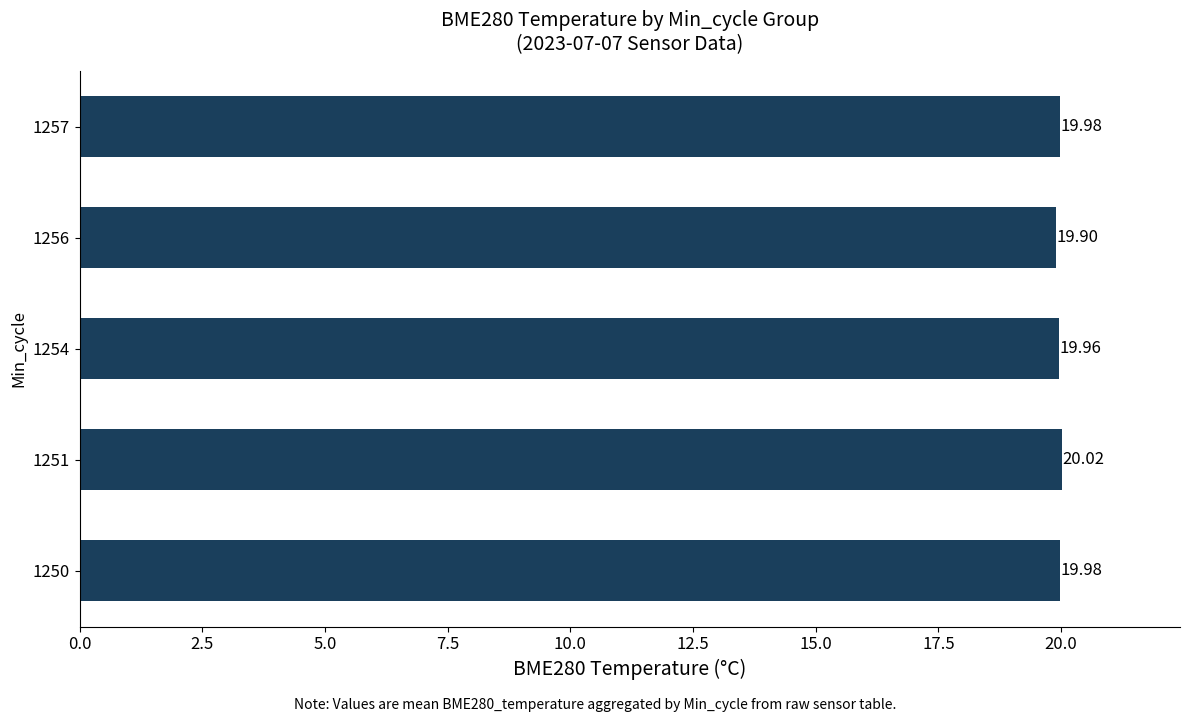

What is the average value?

20.0